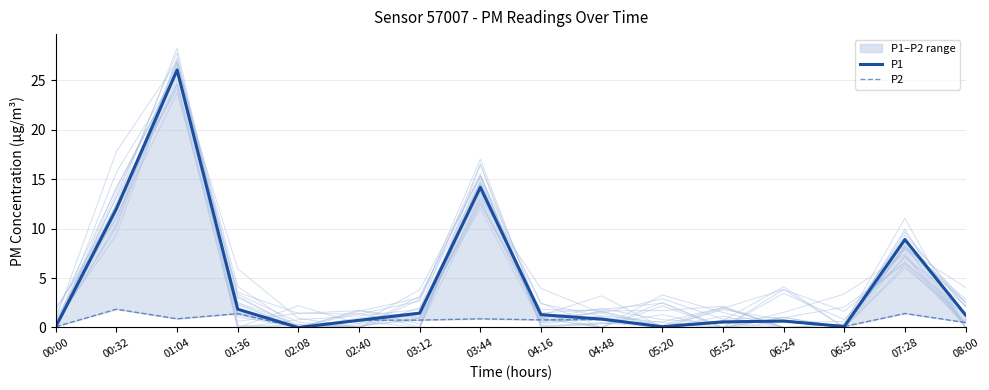

What is the sum of all P2 values?

11.4